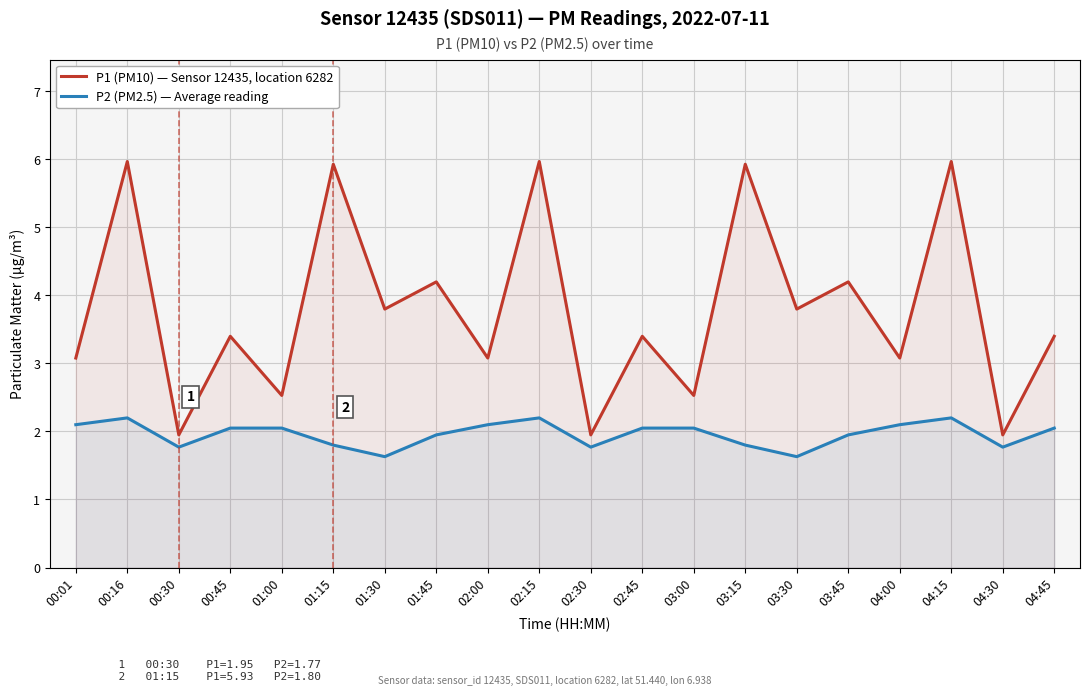

Between 00:30 and 04:30, which series saw the biggest shift?

P1 (PM10) — Sensor 12435